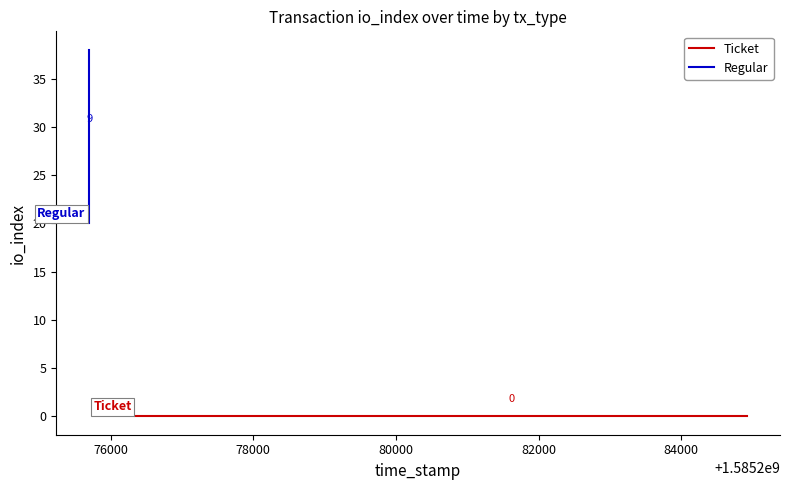

What is the highest value of the Regular series?

38